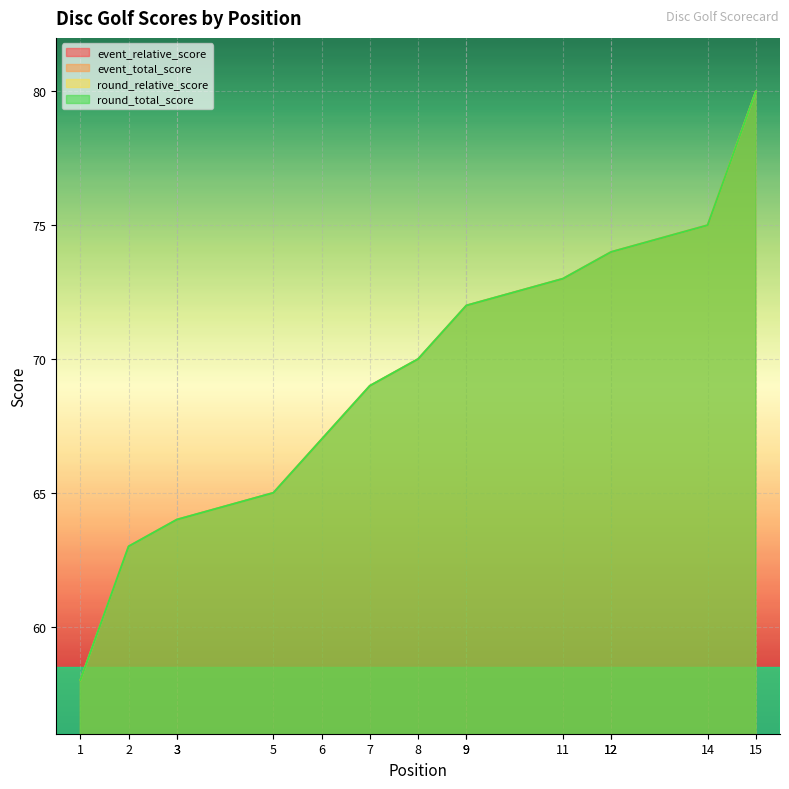

Is the value of round_relative_score at 7 greater than the value of event_relative_score at 9?

No